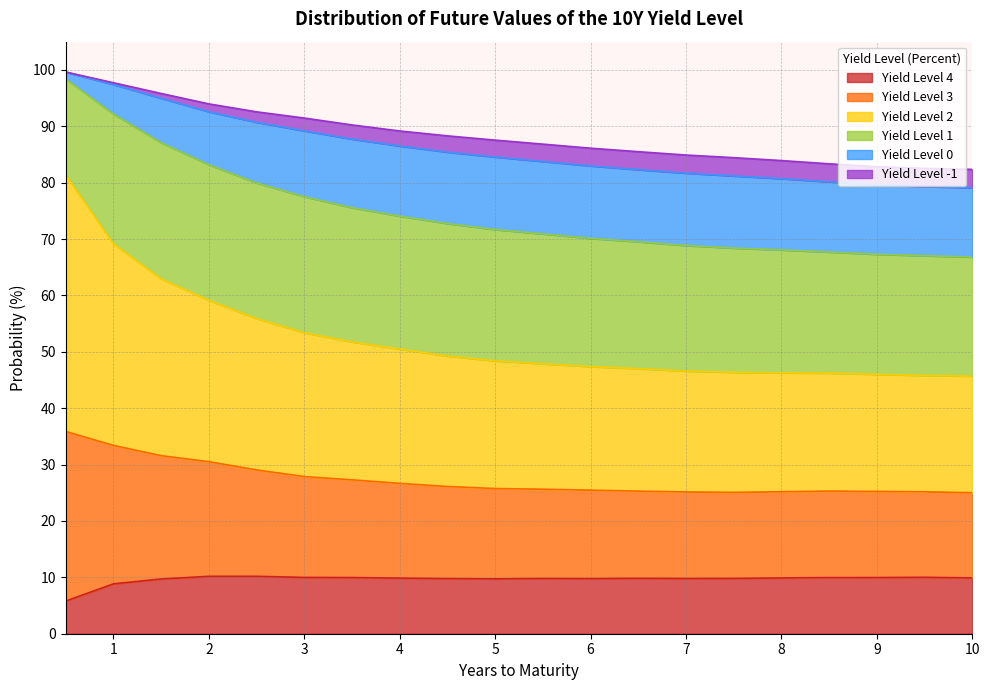

What is the label of the 2nd point from the left?

1.0